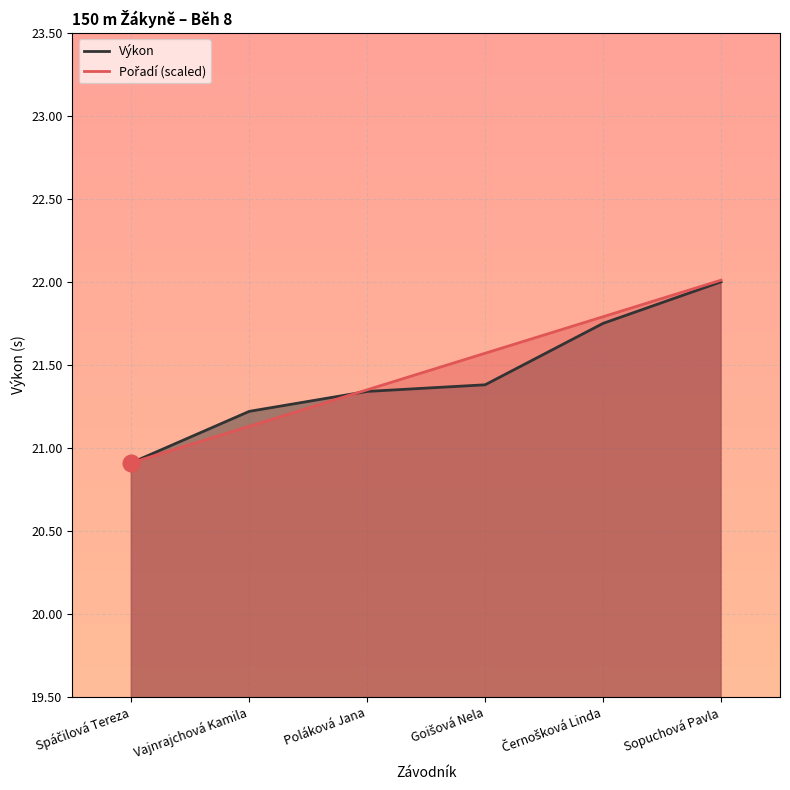

What is the label of the 2nd point from the left?

Vajnrajchová Kamila